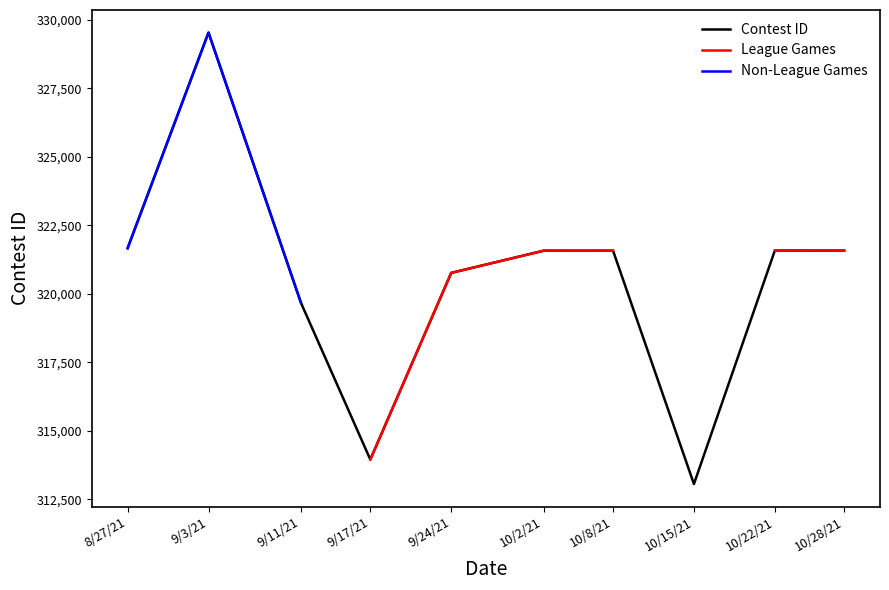

What is the maximum value shown in the chart?

329538.0